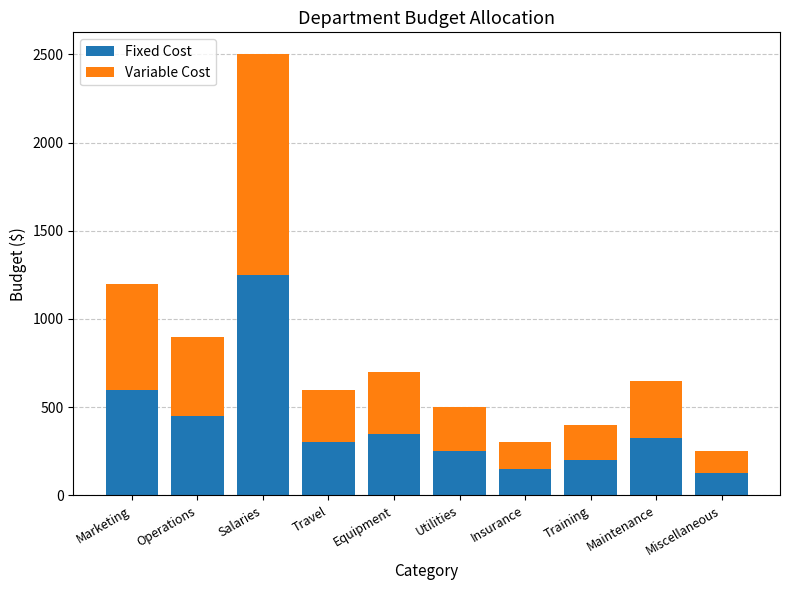

At which category is the sum across all series the highest?

Salaries